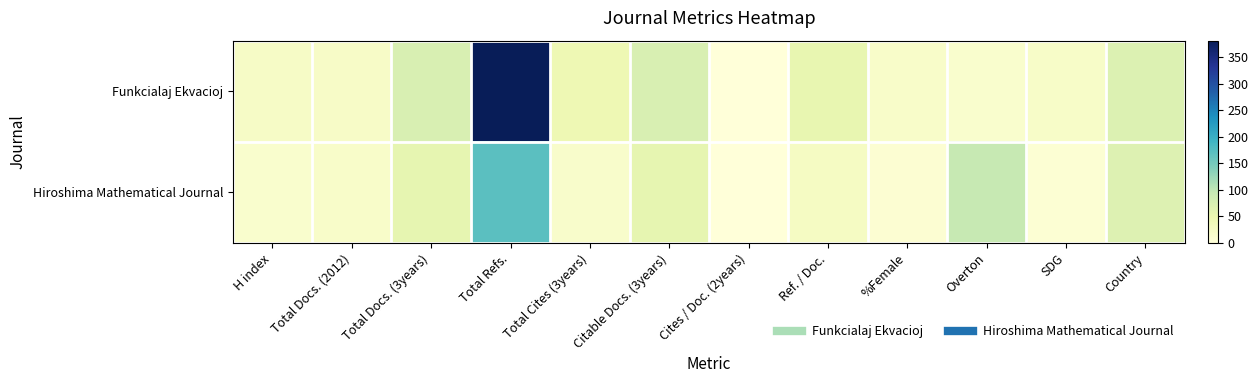

Which series has the largest range (max minus min)?

Funkcialaj Ekvacioj